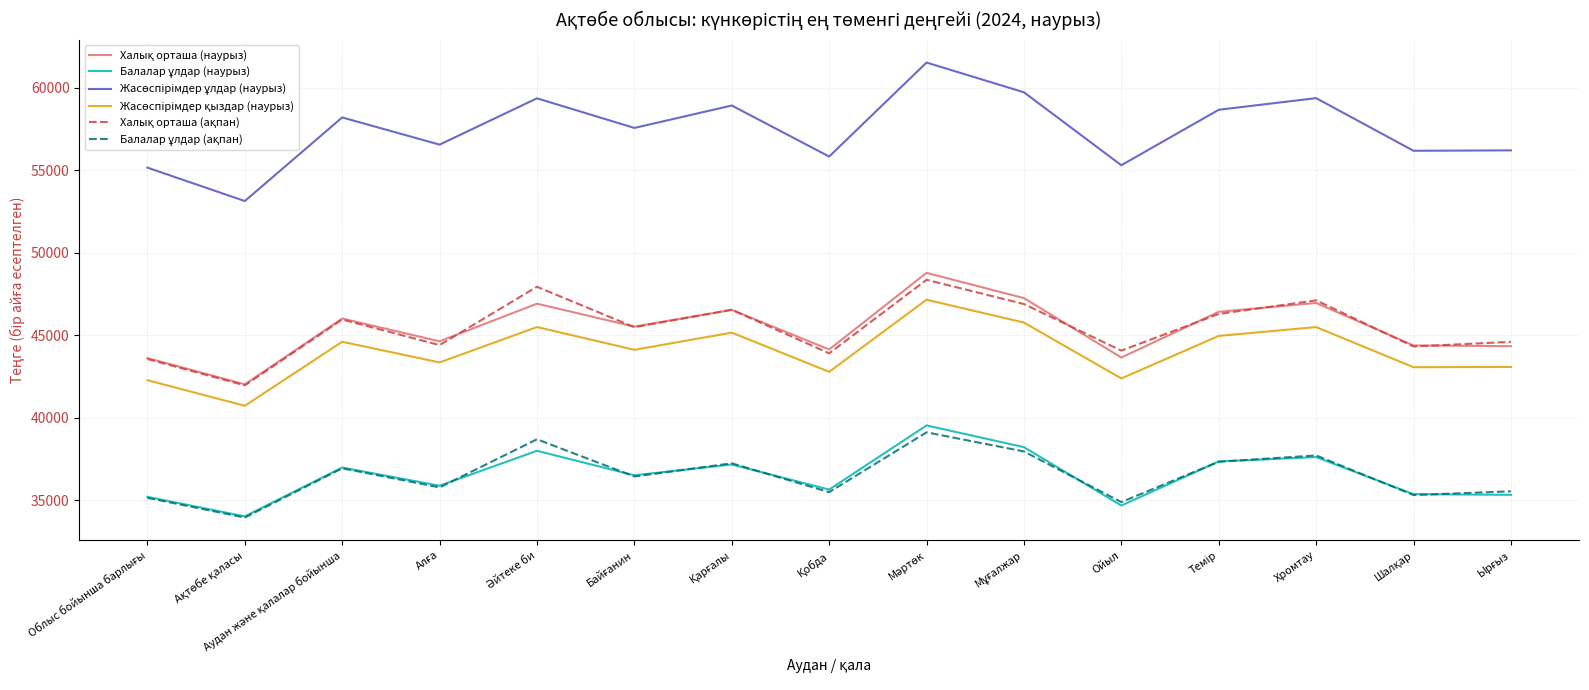

What is the maximum value shown in the chart?

61531